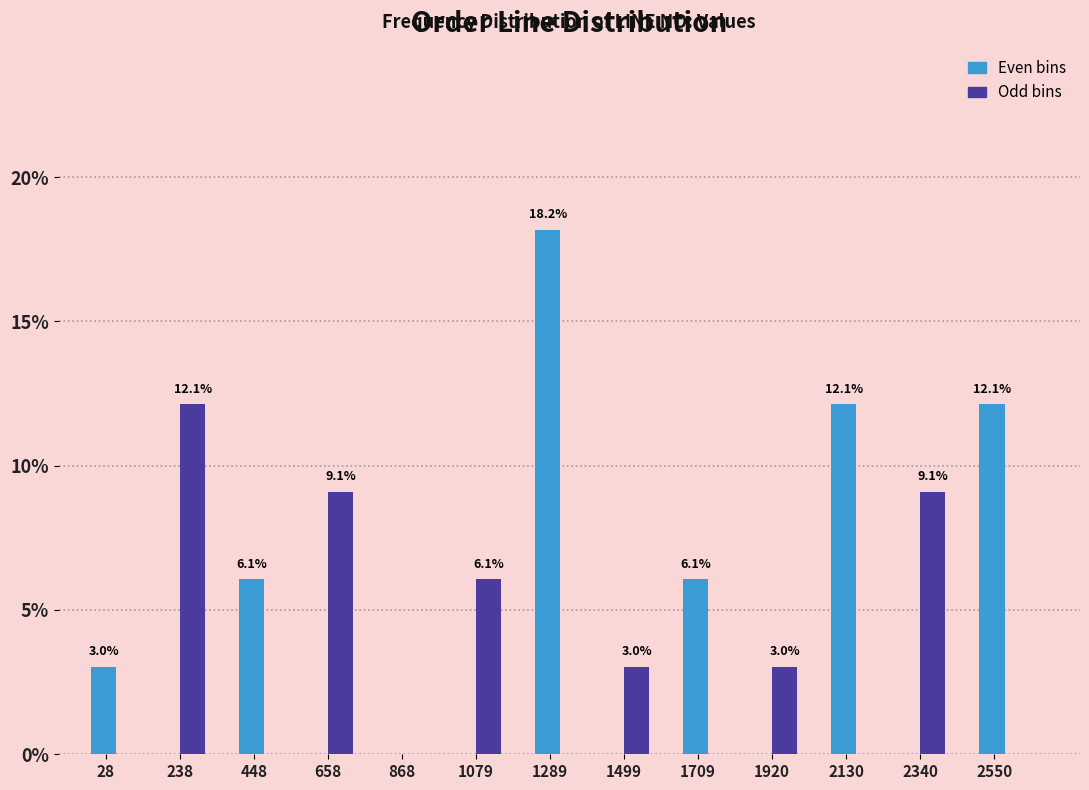

What is the highest value of the Even bins series?

18.2